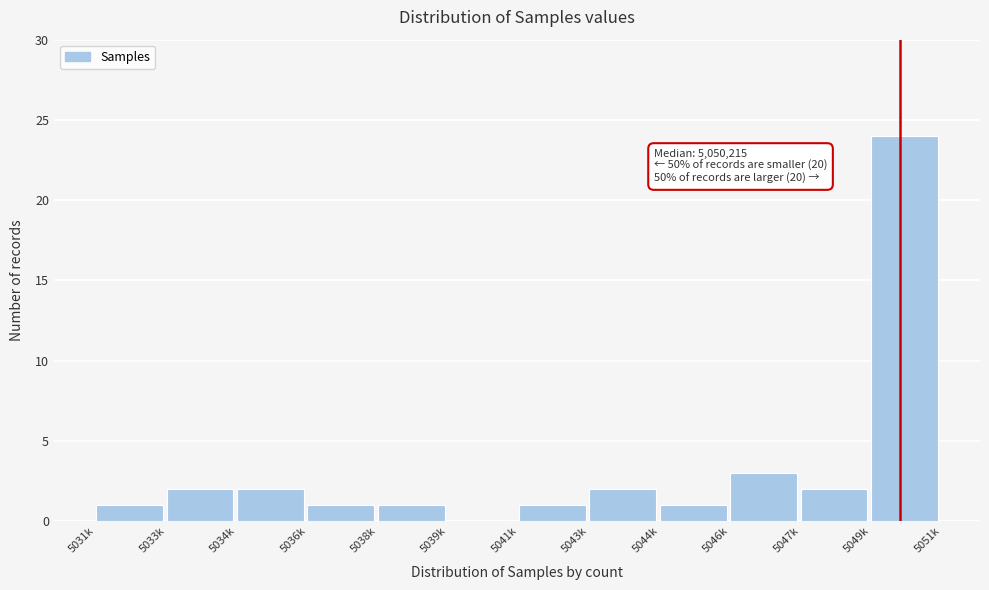

Reading left to right, transcribe all the data shown in this chart.

5031k=1	5033k=2	5034k=2	5036k=1	5038k=1	5039k=0	5041k=1	5043k=2	5044k=1	5046k=3	5047k=2	5049k=24